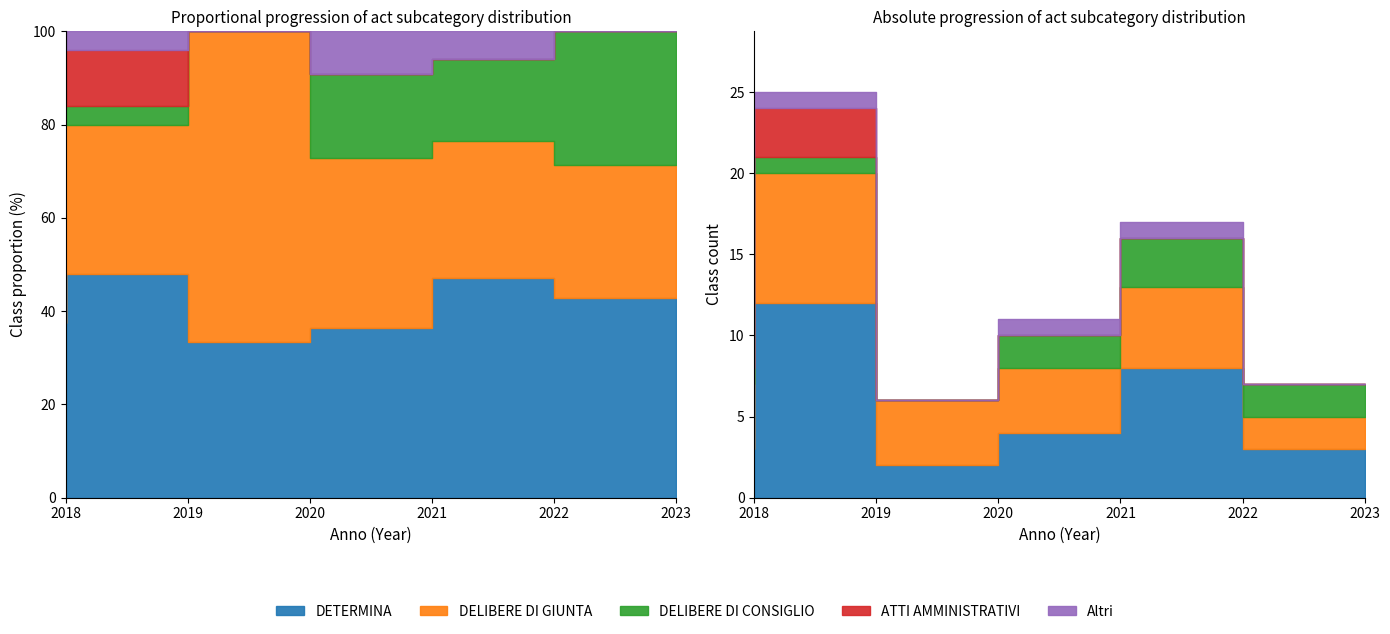

At which category is the sum across all series the highest?

2019